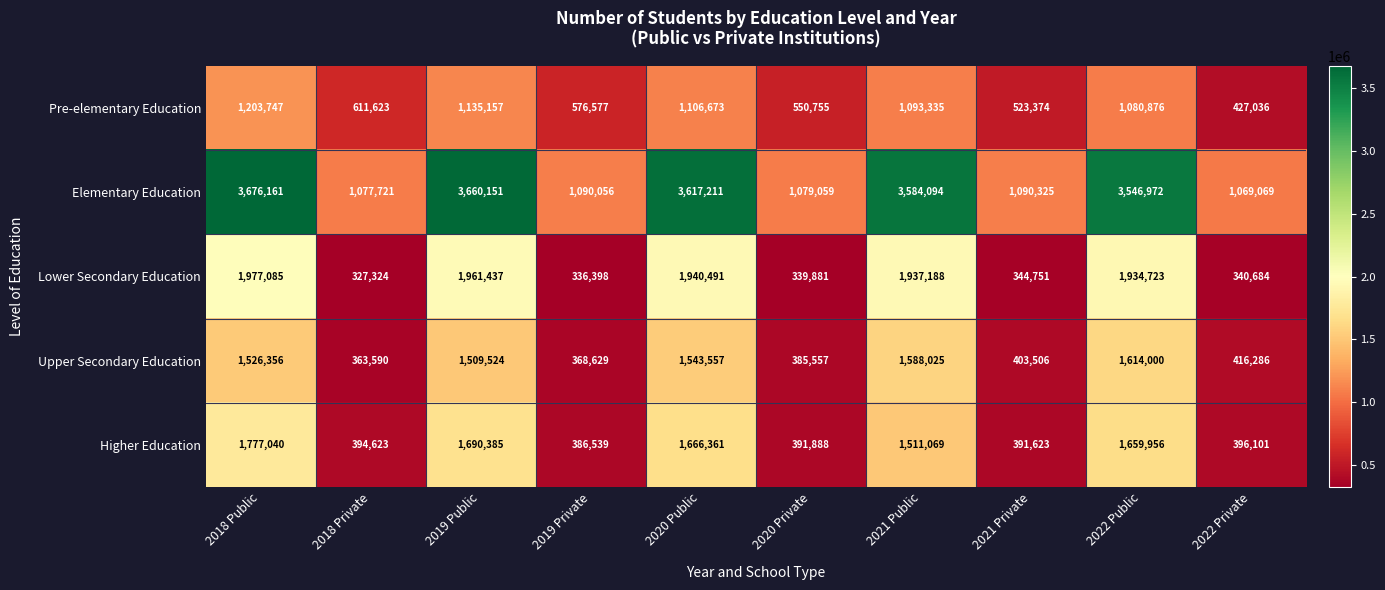

Between 2018 Private and 2022 Private, which series saw the biggest shift?

Pre-elementary Education